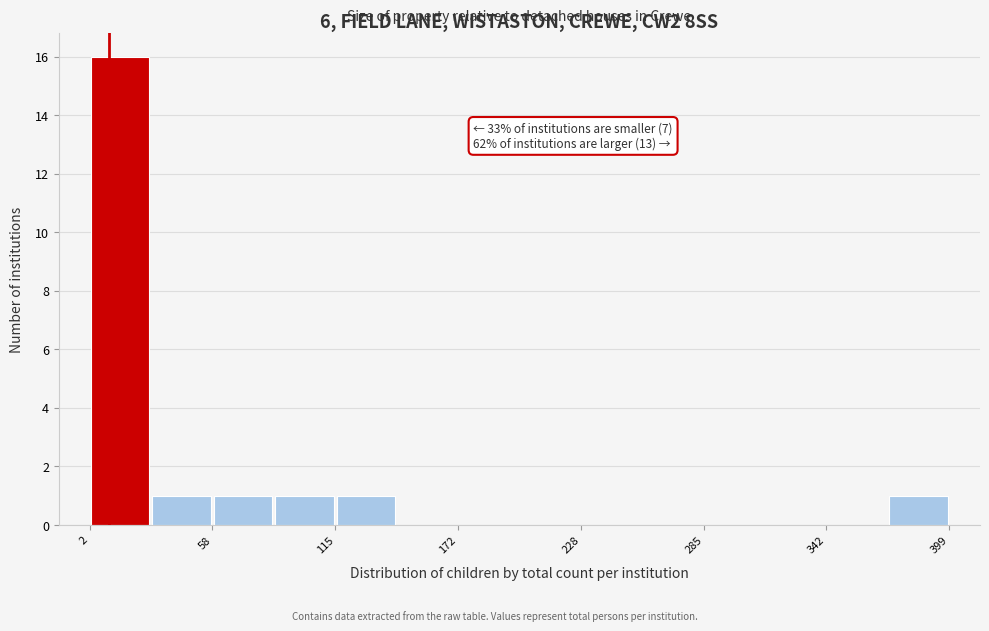

Around what value on the x-axis is the tallest bar? Give the approximate position of its centre, as read against the axis.

20